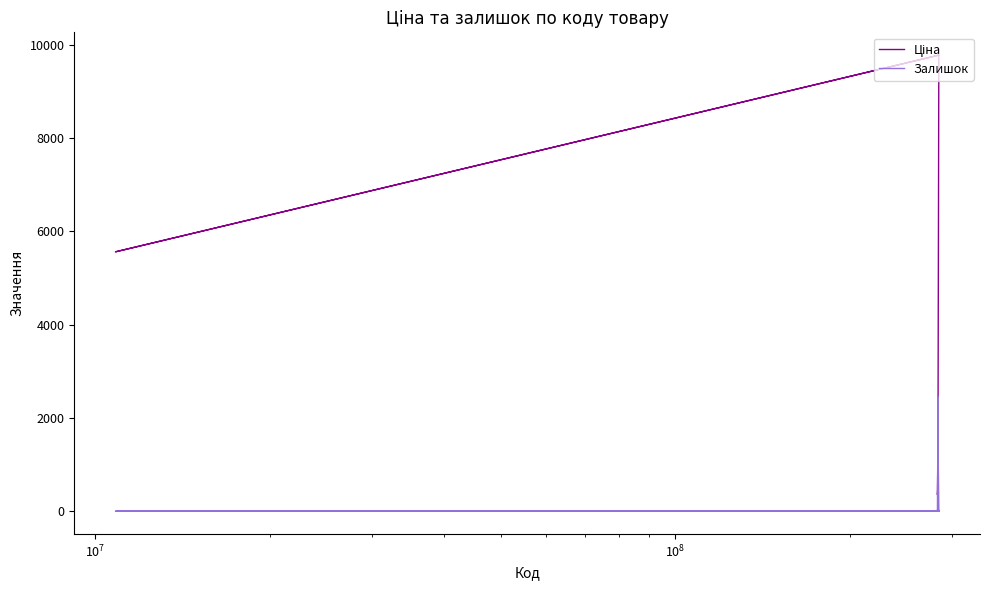

Which series has the widest spread of values?

Ціна